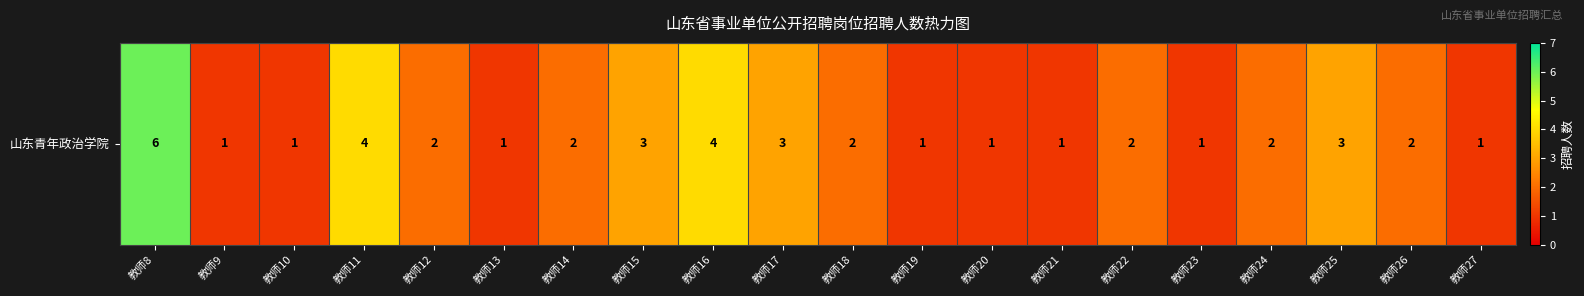

Reading left to right, list all the values displayed in this chart.

6	1	1	4	2	1	2	3	4	3	2	1	1	1	2	1	2	3	2	1